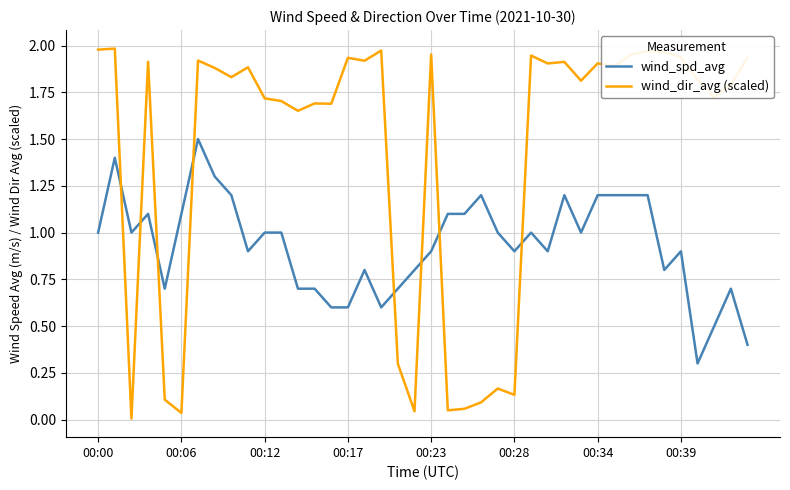

What is the lowest value of the wind_spd_avg series?

0.3